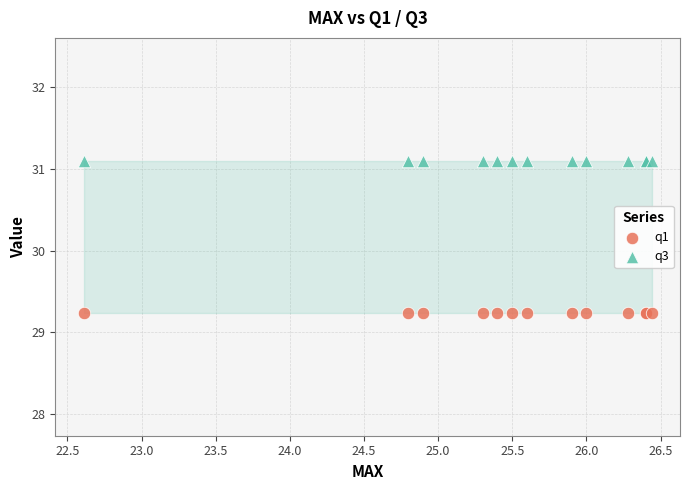

Which series contains the lowest Y value?

q1